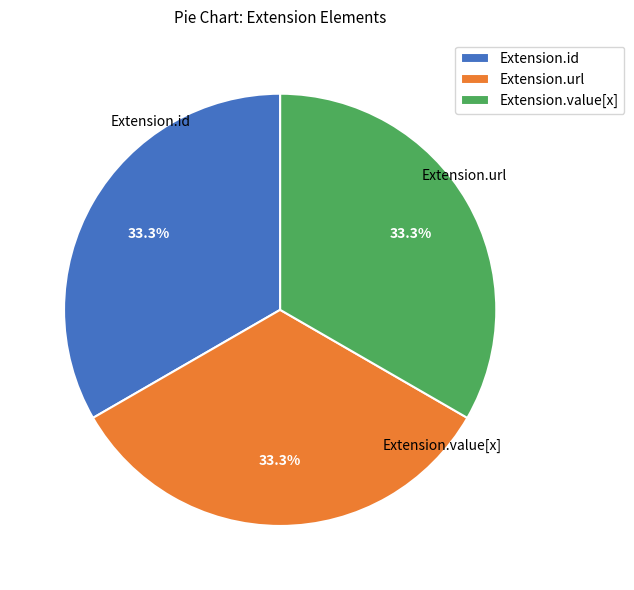

What percentage is the Extension.value[x] slice, to the nearest percent?

33%